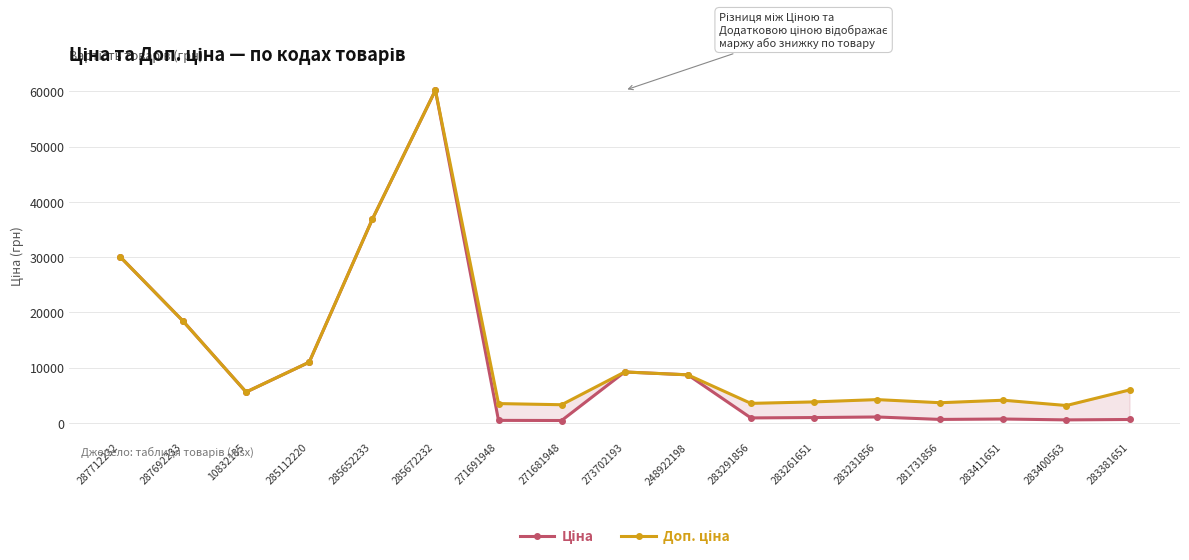

At how many categories does at least one series exceed 25969?

3